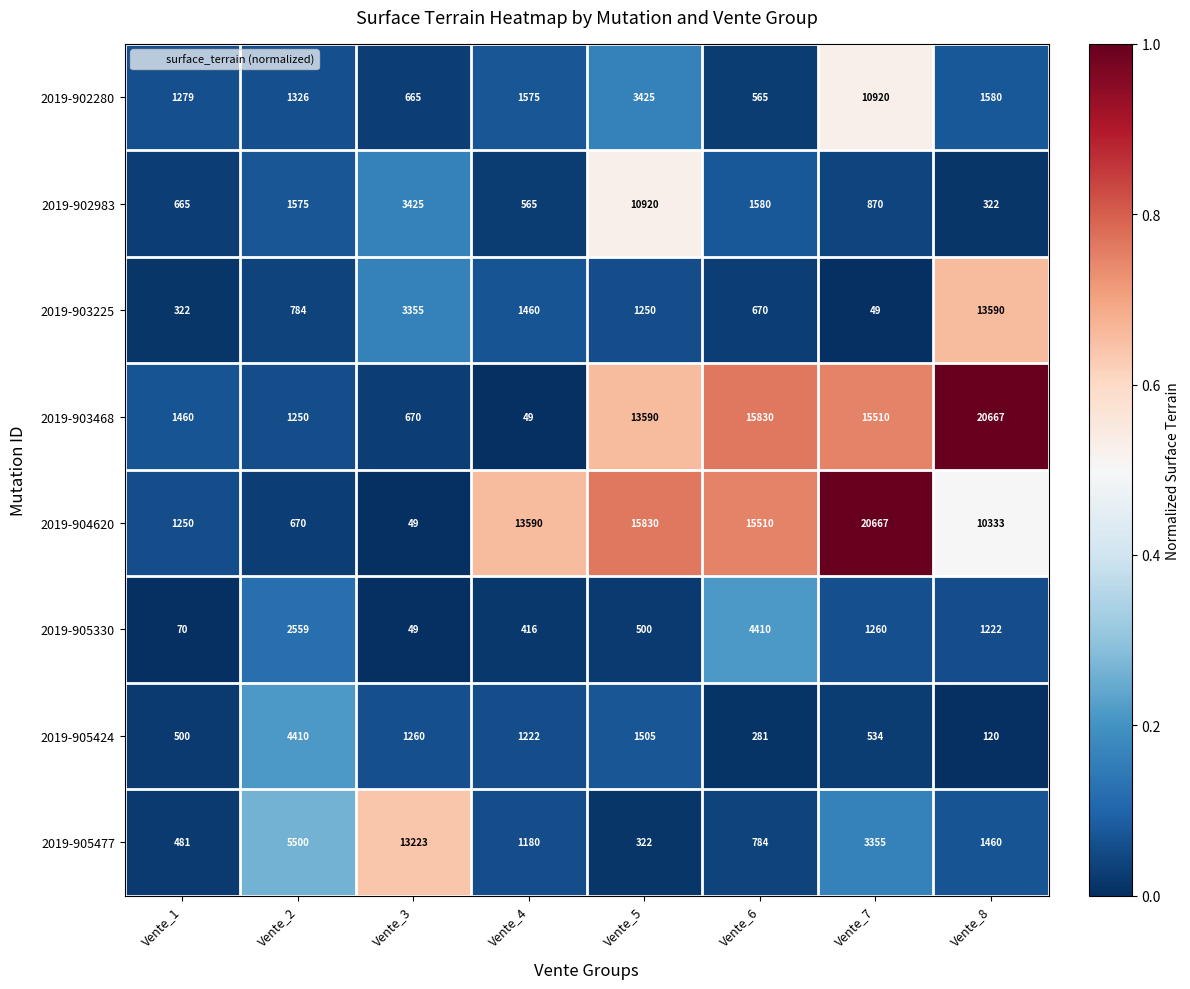

What is the maximum value shown in the chart?

20667